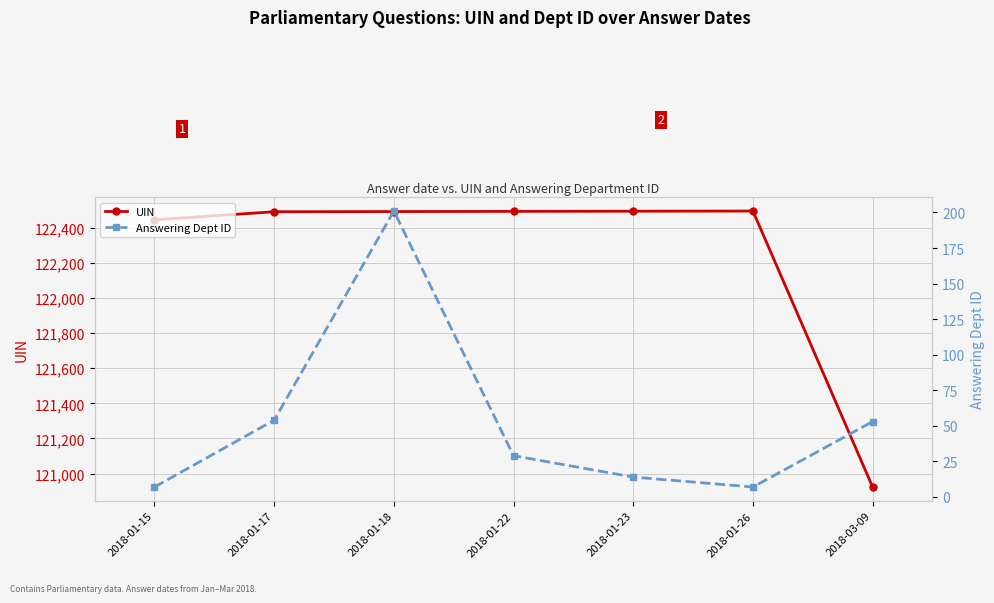

List the series in order of their peak value, lowest first.

Answering Dept ID, UIN